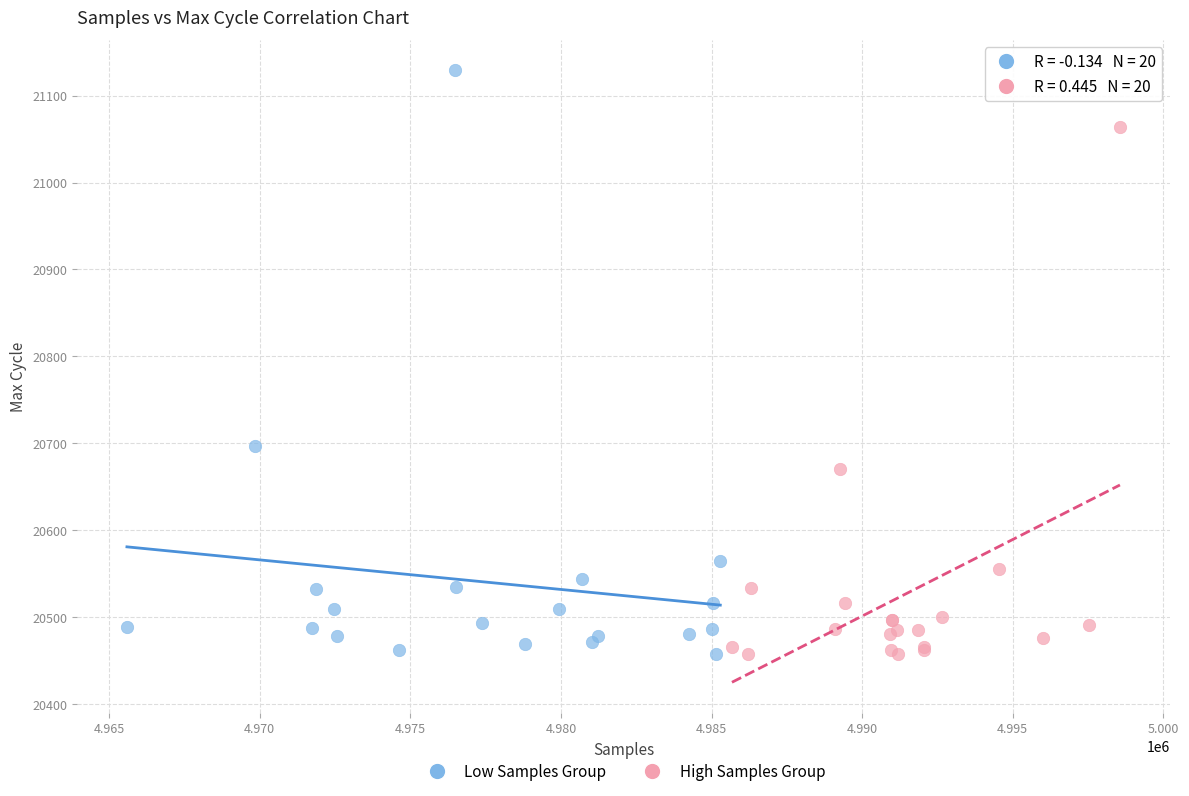

What are all the series names shown in the legend?

Low Samples Group, High Samples Group